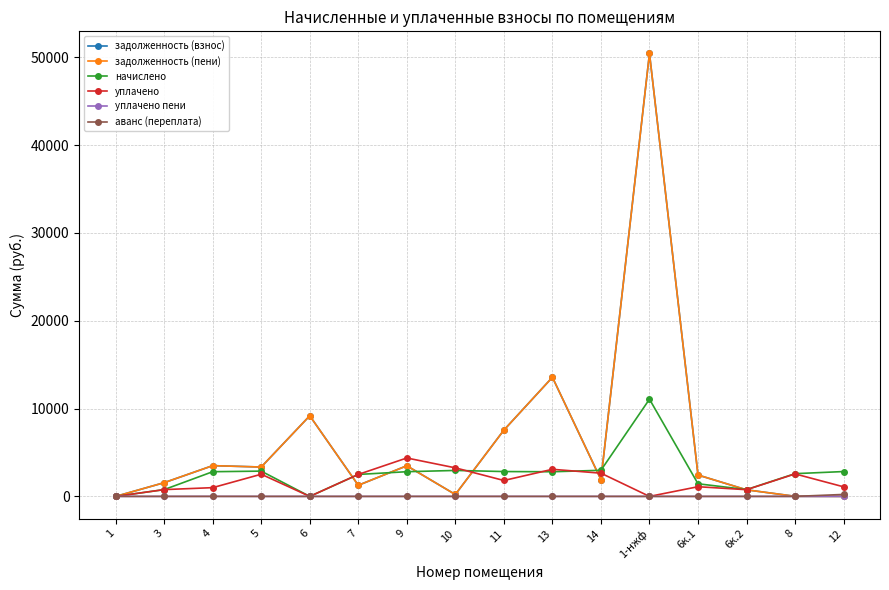

What is the sum of all начислено values?

42029.9